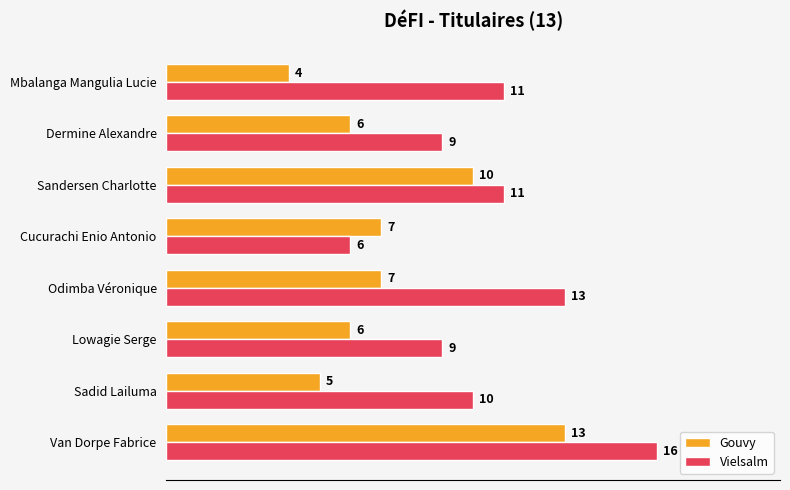

Read the Vielsalm value at Lowagie Serge.

9